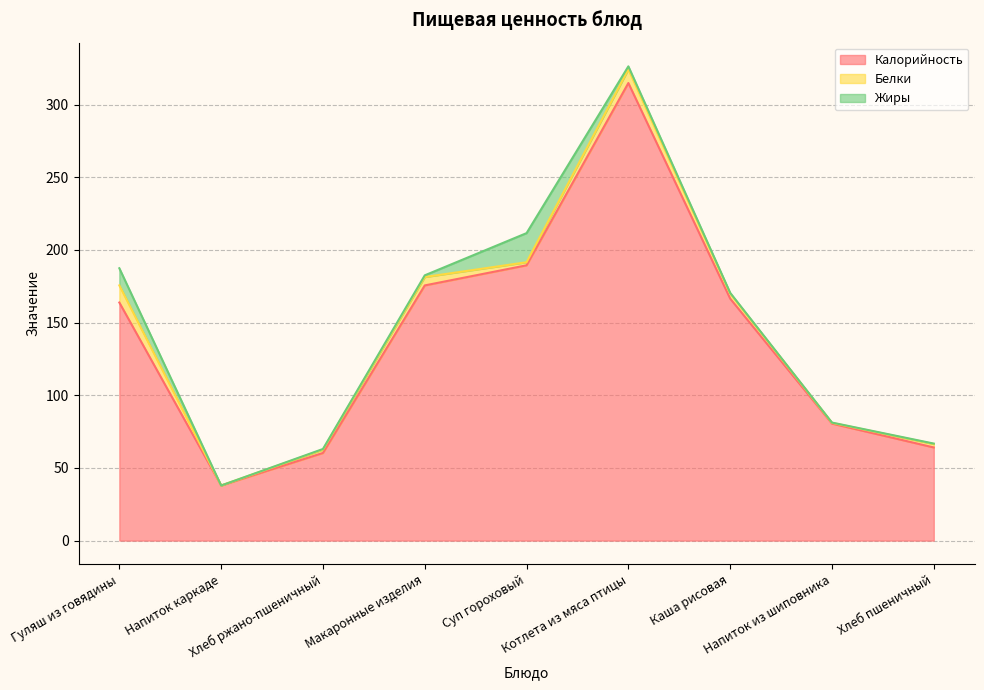

True or false: Жиры has more than 1 points higher than both neighbors.

False